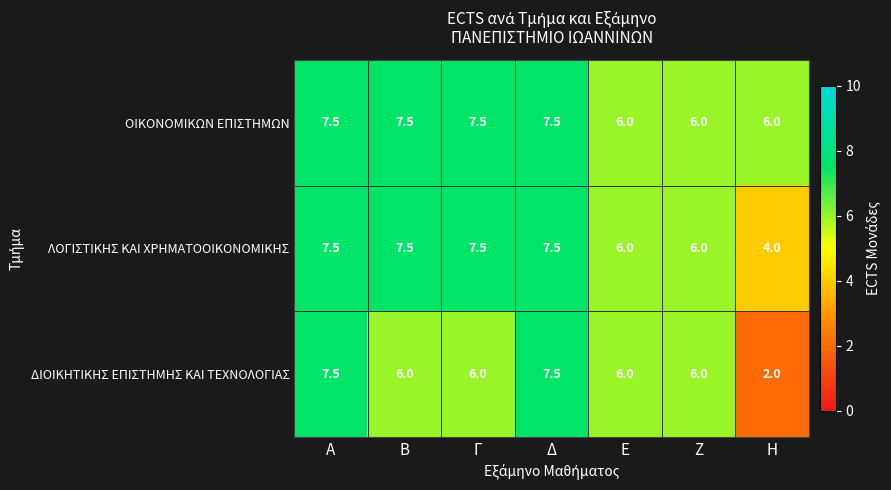

Reading left to right, transcribe all the data shown in this chart.

ΟΙΚΟΝΟΜΙΚΩΝ ΕΠΙΣΤΗΜΩΝ: Α=7.5	Β=7.5	Γ=7.5	Δ=7.5	Ε=6.0	Ζ=6.0	Η=6.0
ΛΟΓΙΣΤΙΚΗΣ ΚΑΙ ΧΡΗΜΑΤΟΟΙΚΟΝΟΜΙΚΗΣ: Α=7.5	Β=7.5	Γ=7.5	Δ=7.5	Ε=6.0	Ζ=6.0	Η=4.0
ΔΙΟΙΚΗΤΙΚΗΣ ΕΠΙΣΤΗΜΗΣ ΚΑΙ ΤΕΧΝΟΛΟΓΙΑΣ: Α=7.5	Β=6.0	Γ=6.0	Δ=7.5	Ε=6.0	Ζ=6.0	Η=2.0